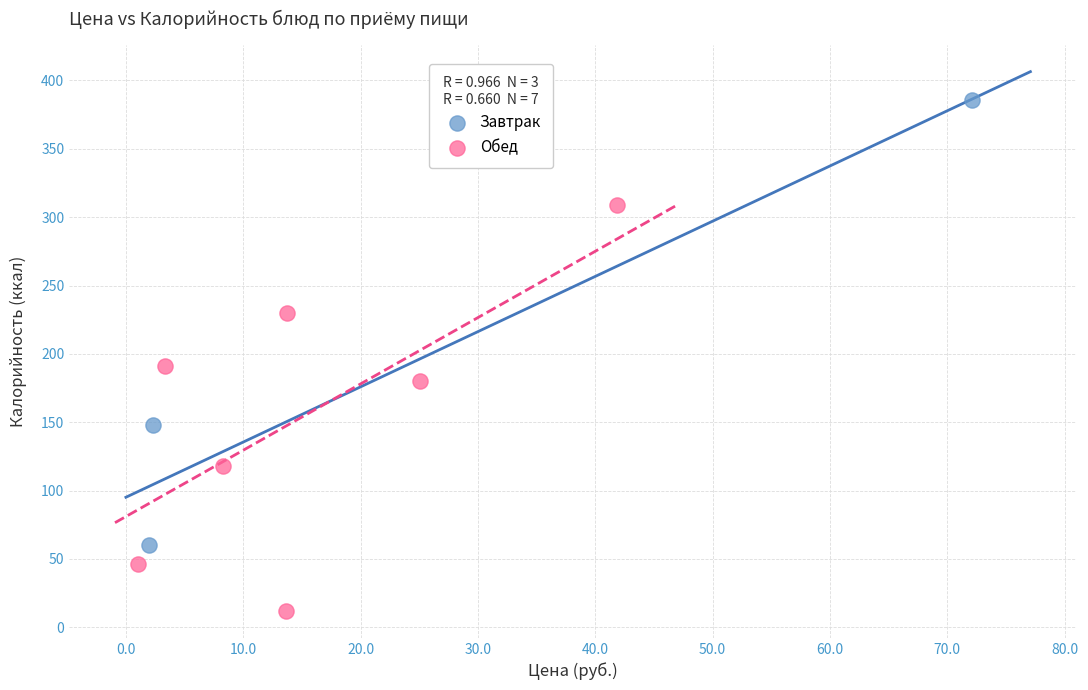

Which series contains the lowest Y value?

Обед